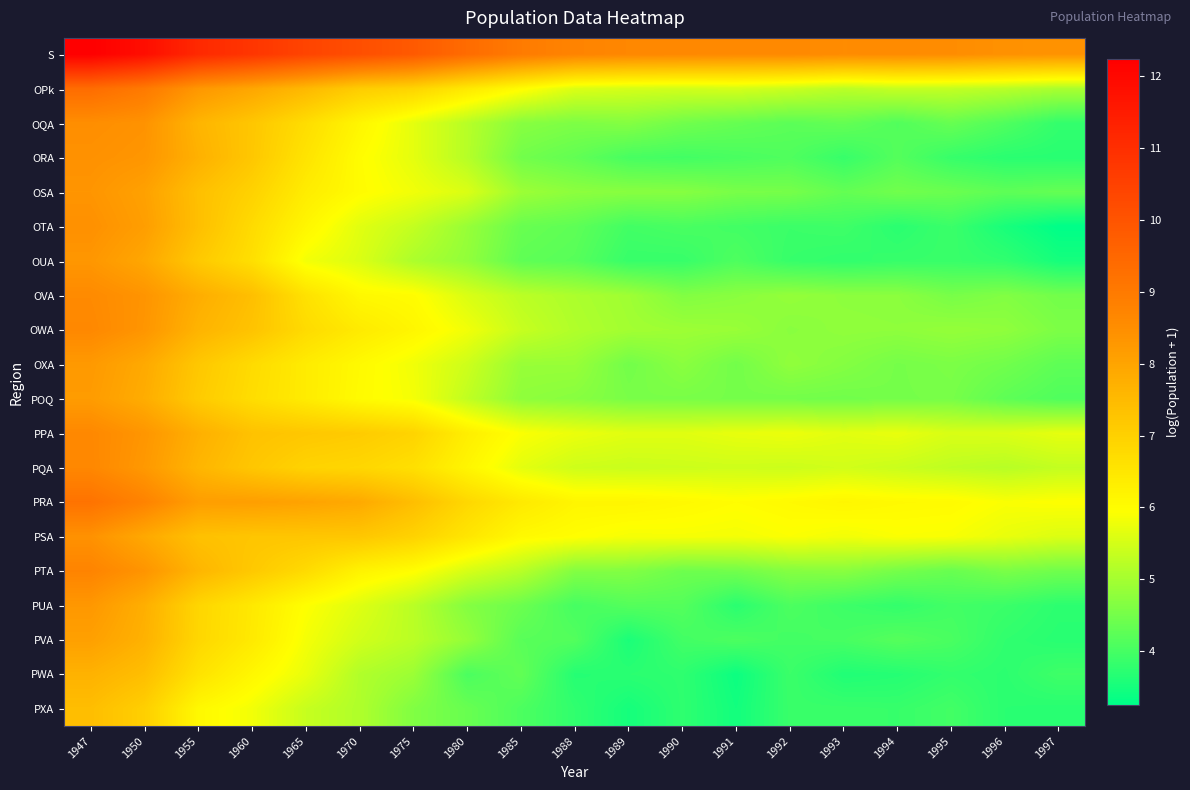

List the series in order of their peak value, lowest first.

PXA, PWA, PVA, POQ, OXA, PUA, OUA, OSA, PSA, ORA, OTA, OQA, OVA, OWA, PPA, PQA, PTA, PRA, OPk, S